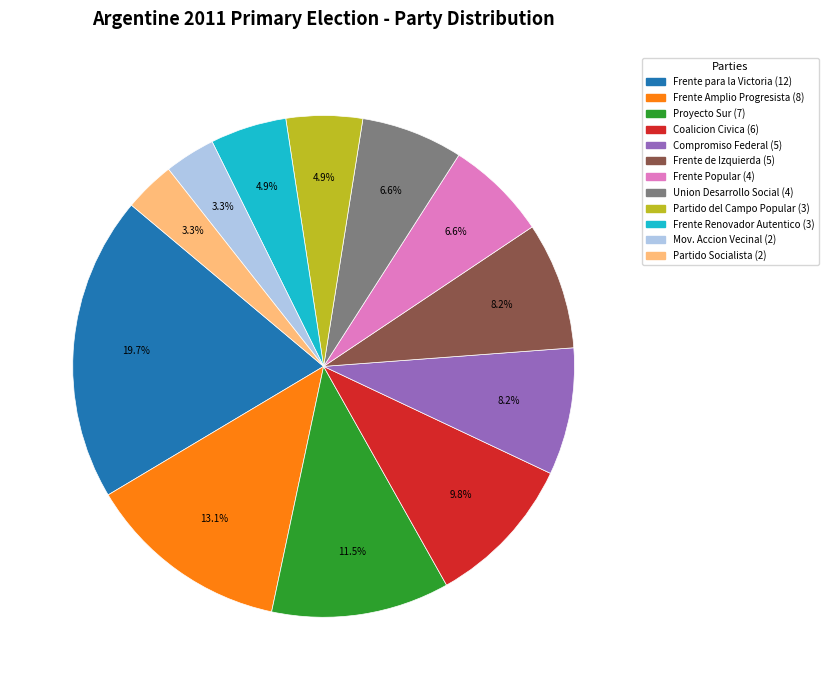

Does any single category account for the majority?

No